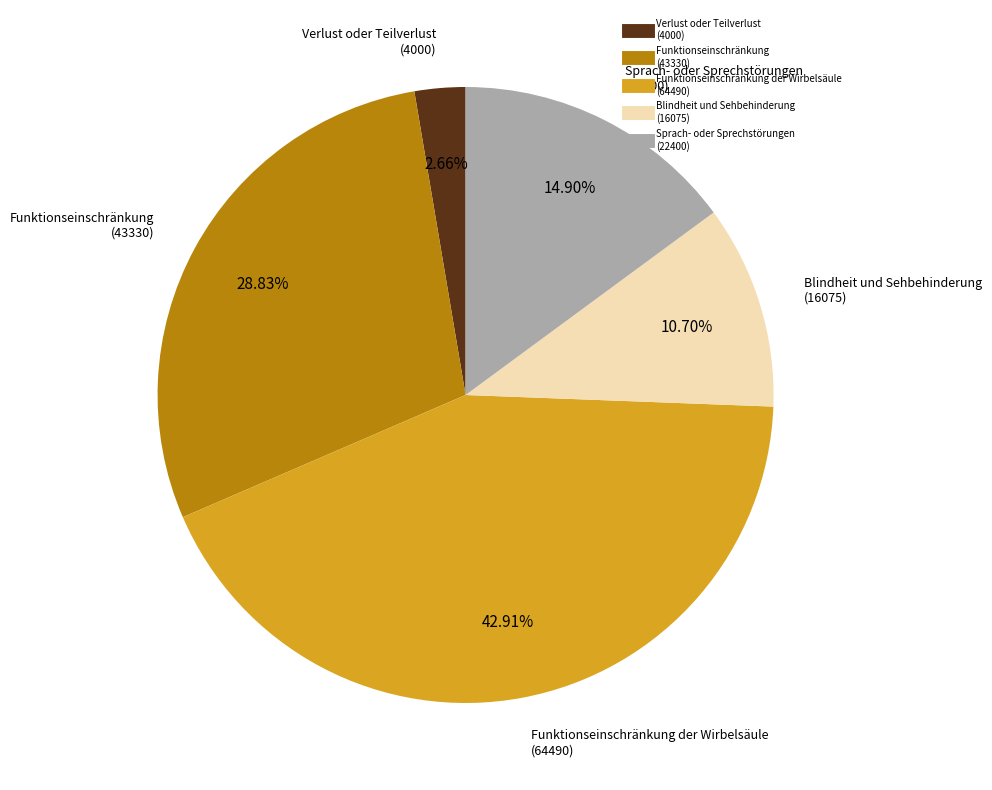

Rank the categories by value from highest to lowest.

Funktionseinschränkung der Wirbelsäule (64490), Funktionseinschränkung (43330), Sprach- oder Sprechstörungen (22400), Blindheit und Sehbehinderung (16075), Verlust oder Teilverlust (4000)